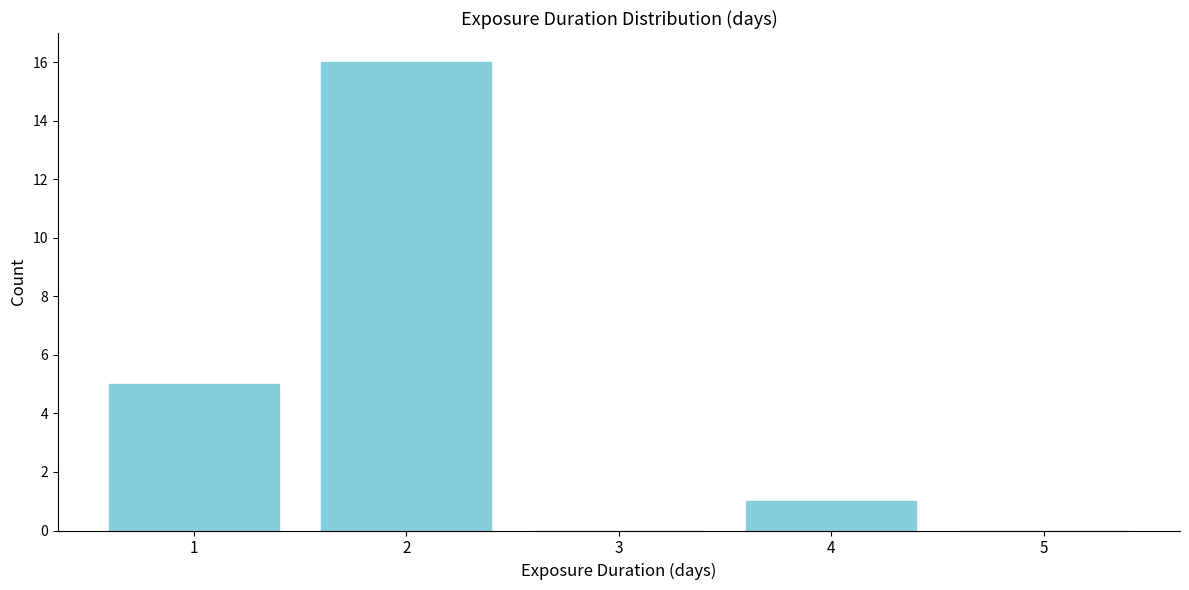

Reading right to left, extract all data points from this chart.

5=0	4=1	3=0	2=16	1=5